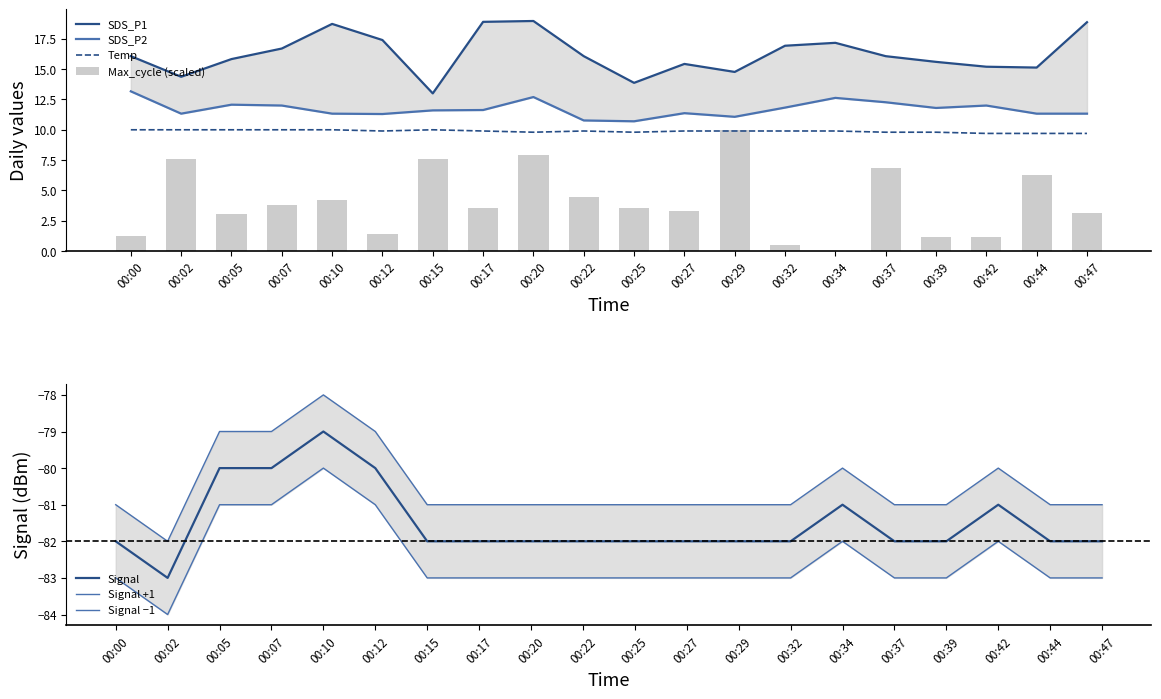

Which series has the widest spread of values?

SDS_P1